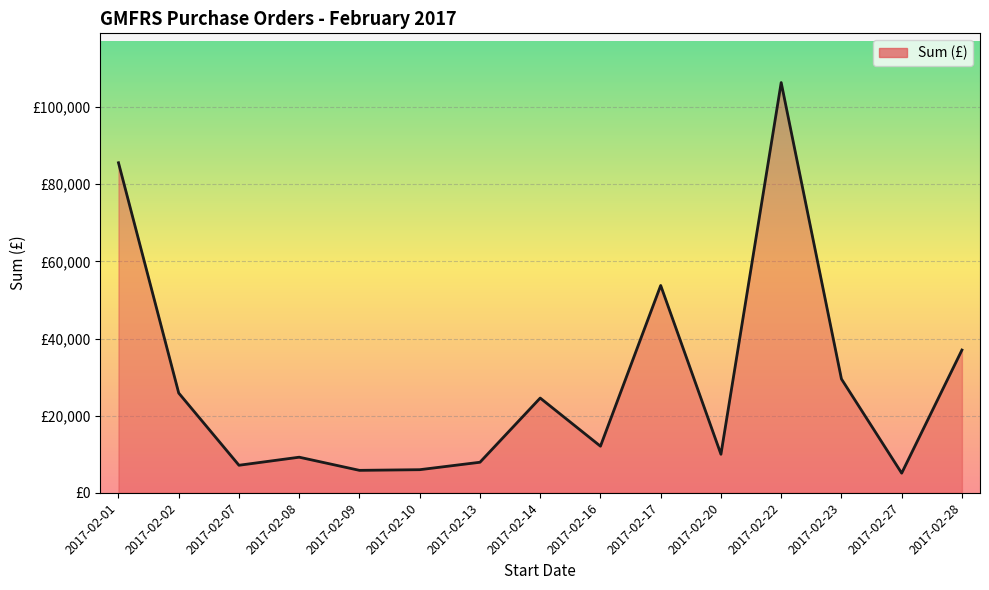

What value does the data have at 2017-02-13?

7928.0